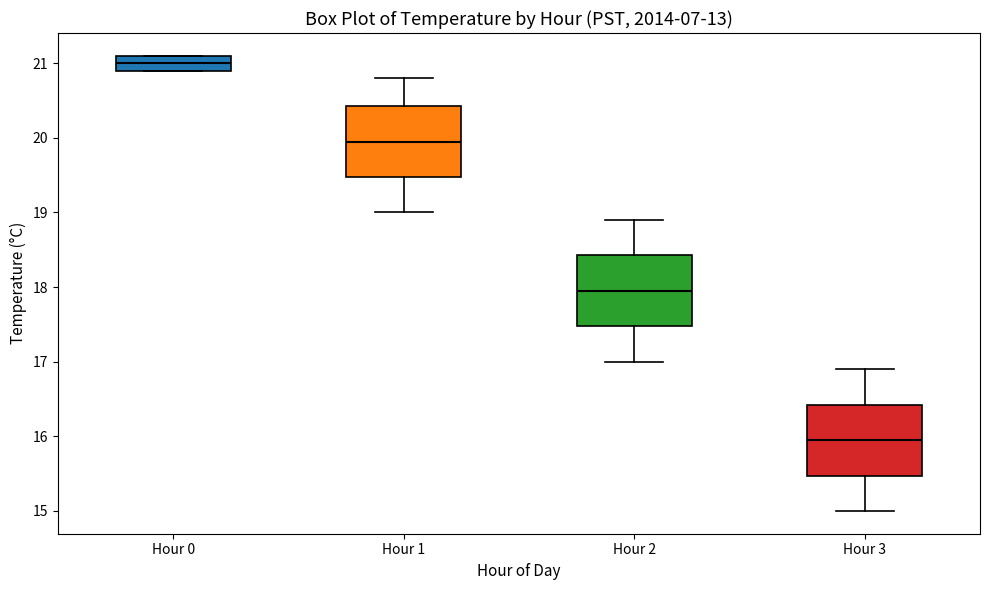

Reading left to right, read every box against the y-axis: the position of its median line, the range the box covers, and the ends of its whiskers. The values are not printed on the chart, so give them approximately, as read against the axis.

Hour 0: median 21.0, box 20.9 to 21.1, whiskers 20.9 to 21.1
Hour 1: median 20.0, box 19.5 to 20.4, whiskers 19.0 to 20.8
Hour 2: median 18.0, box 17.5 to 18.4, whiskers 17.0 to 18.9
Hour 3: median 16.0, box 15.5 to 16.4, whiskers 15.0 to 16.9